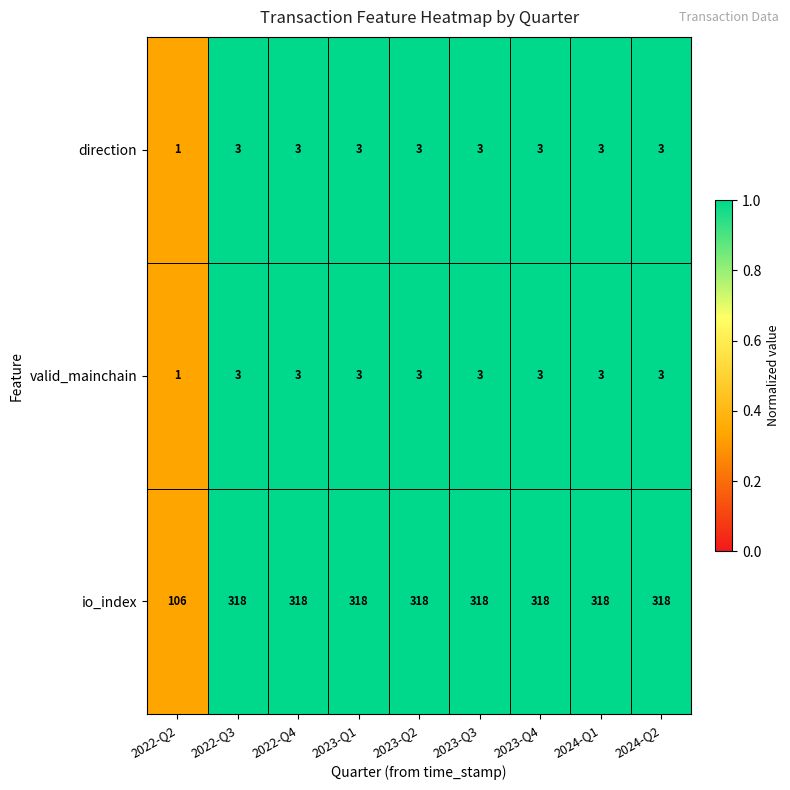

What is the total value across all series at 2022-Q3?

324